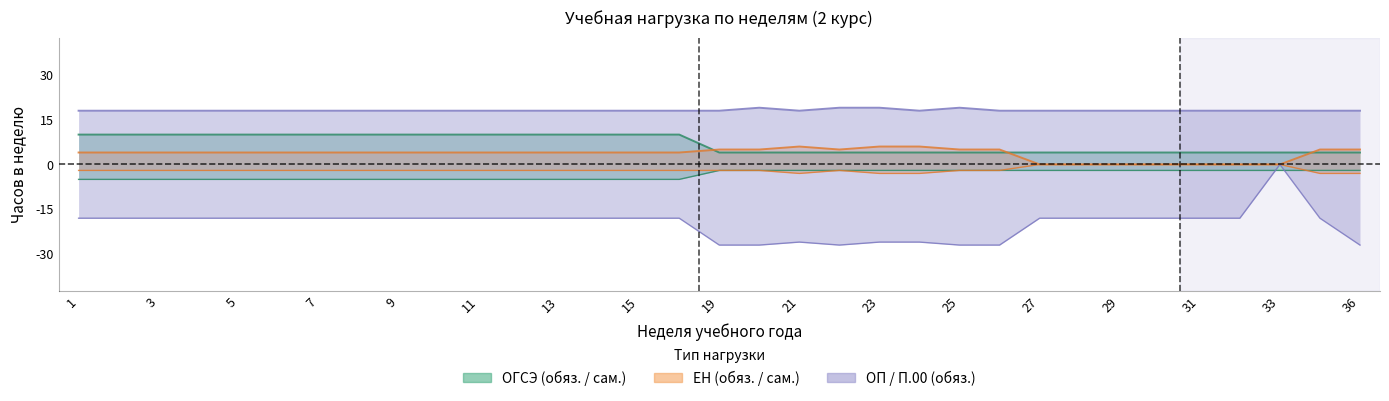

True or false: сам. р. с. and ОП.00 обяз. cross at least once.

False